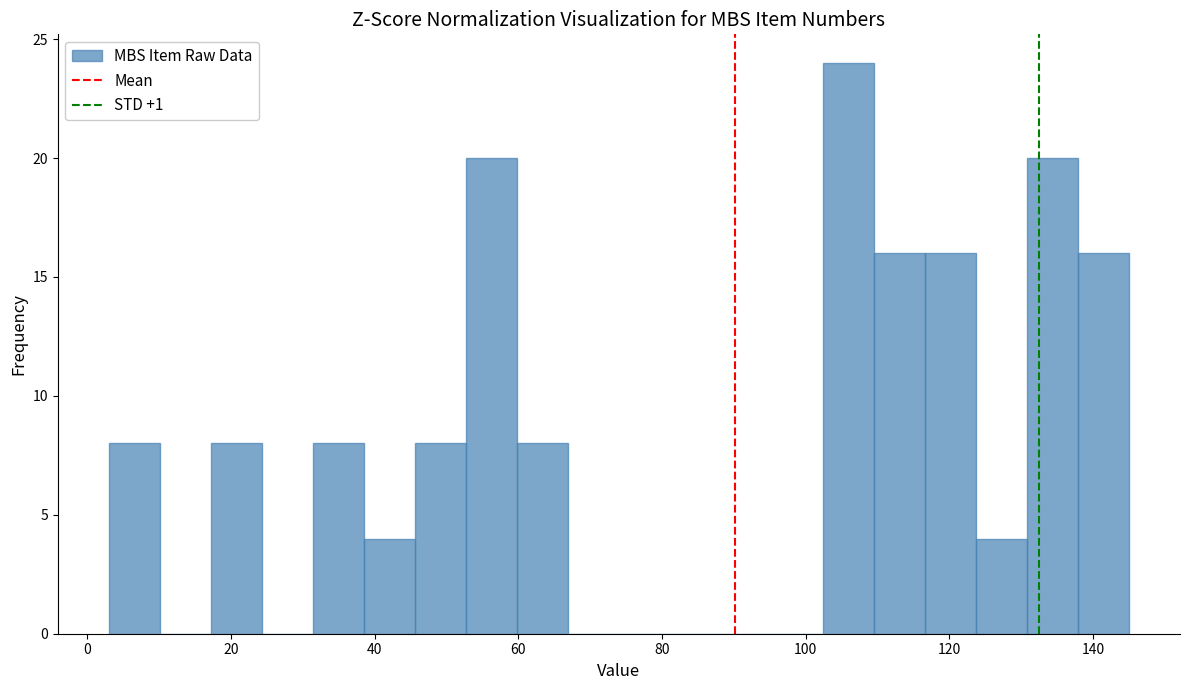

Read against the x-axis, roughly where is the centre of the tallest bar?

106